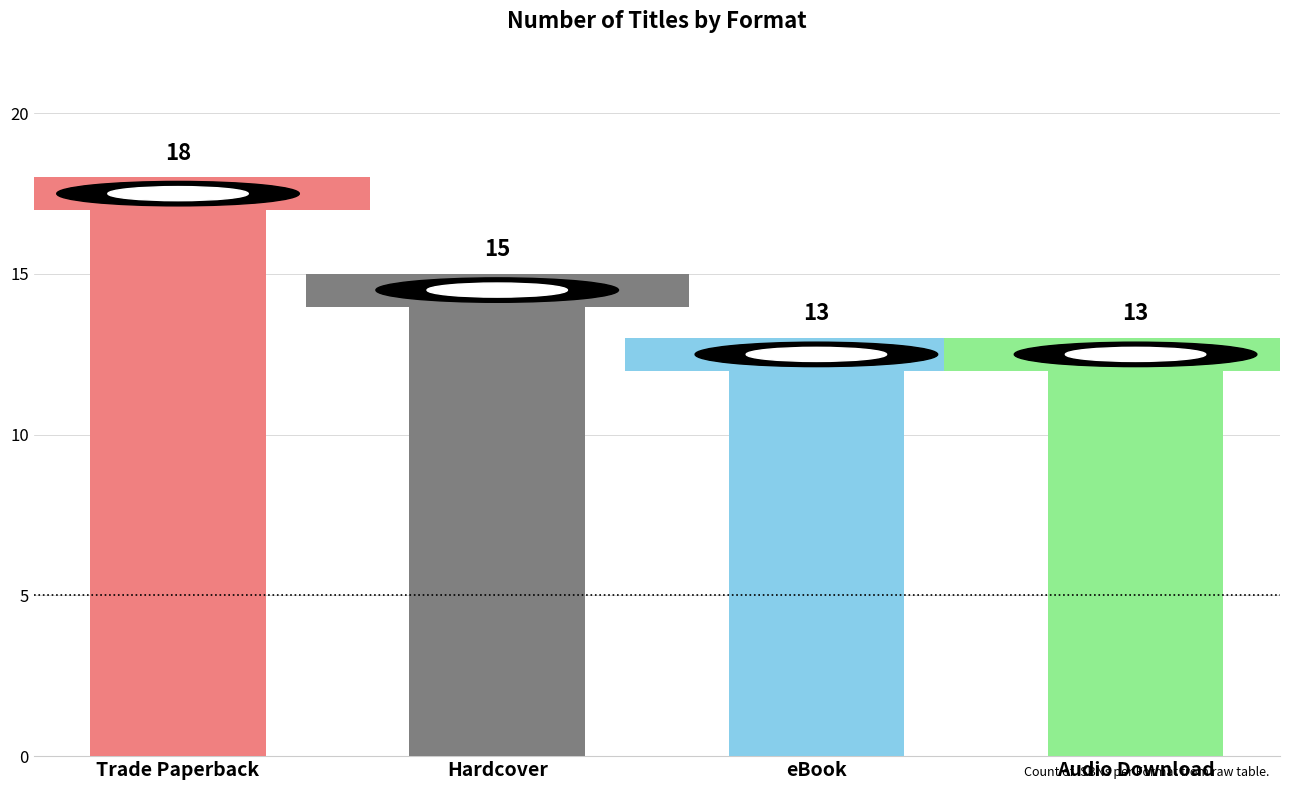

What is the ratio of the value at Trade Paperback to the value at Audio Download?

1.4